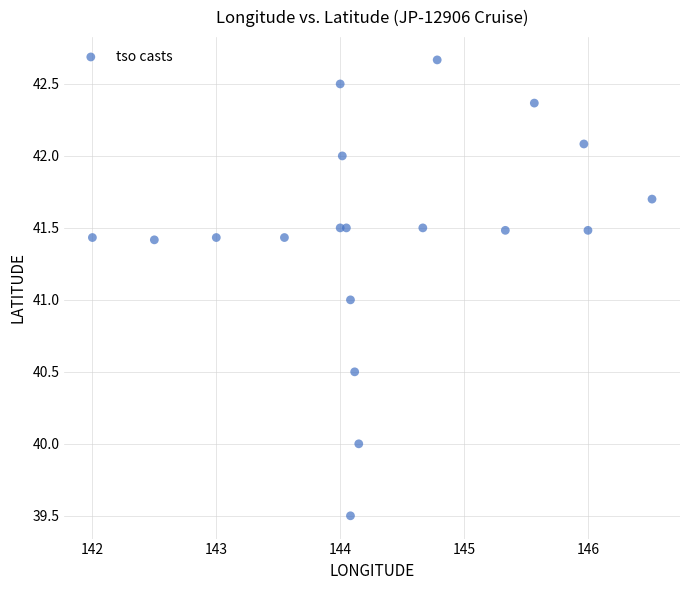

What is the range of X values (max minus min)?

4.5